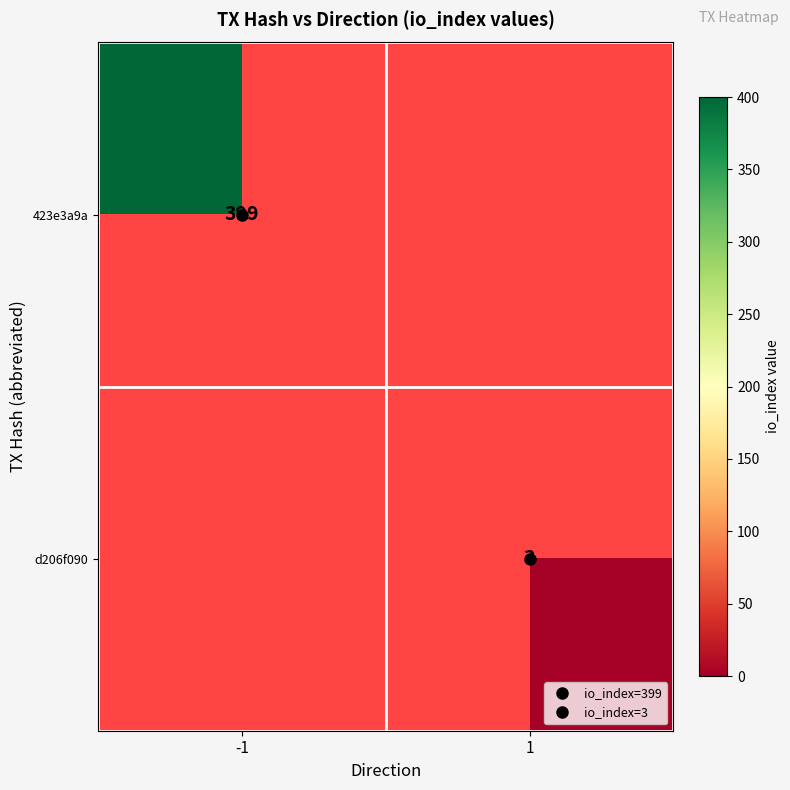

List the series in order of their overall mean, lowest first.

423e3a9a, d206f090